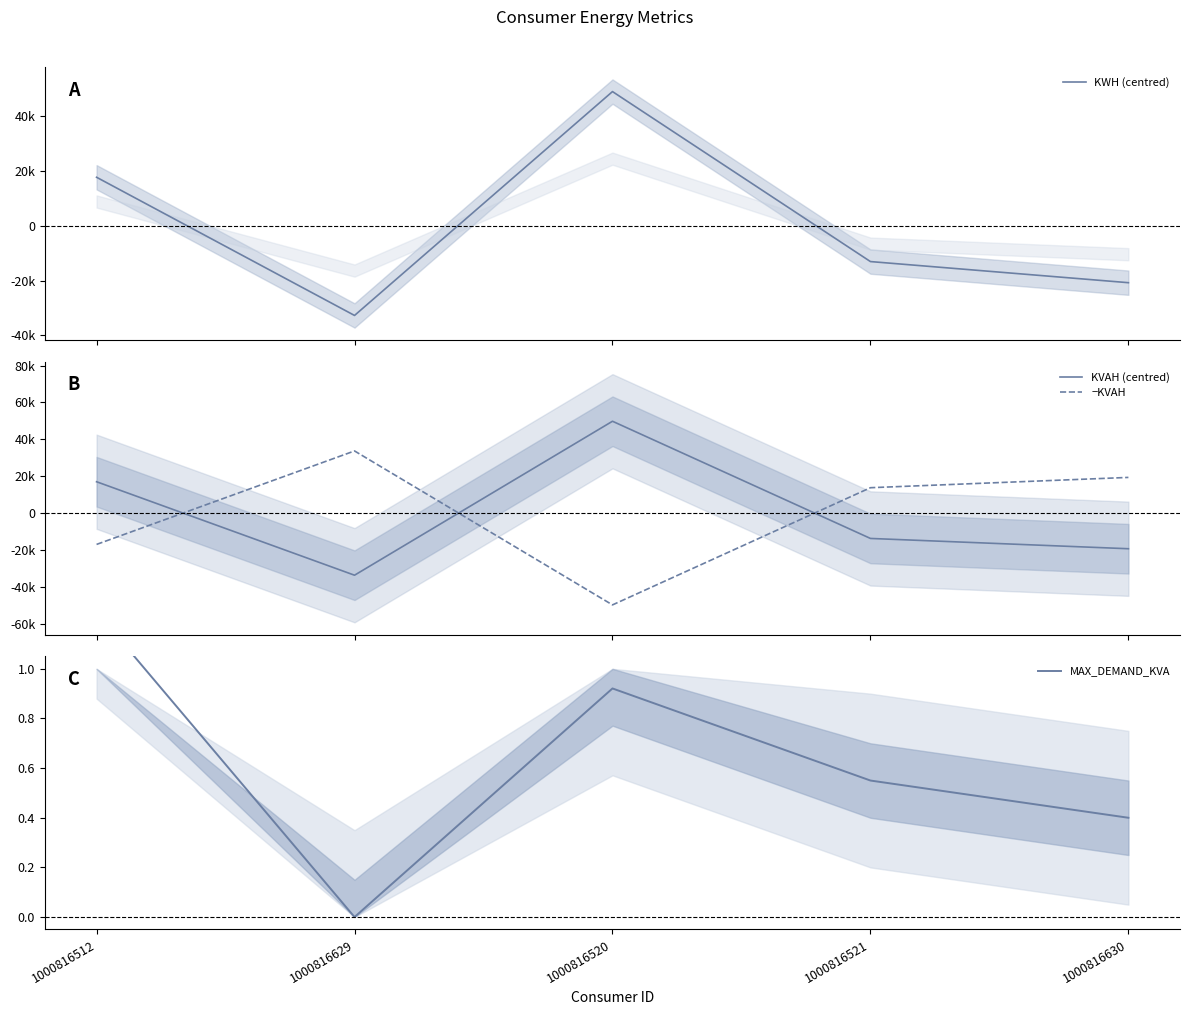

How many values in KWH (centred) are below zero?

3